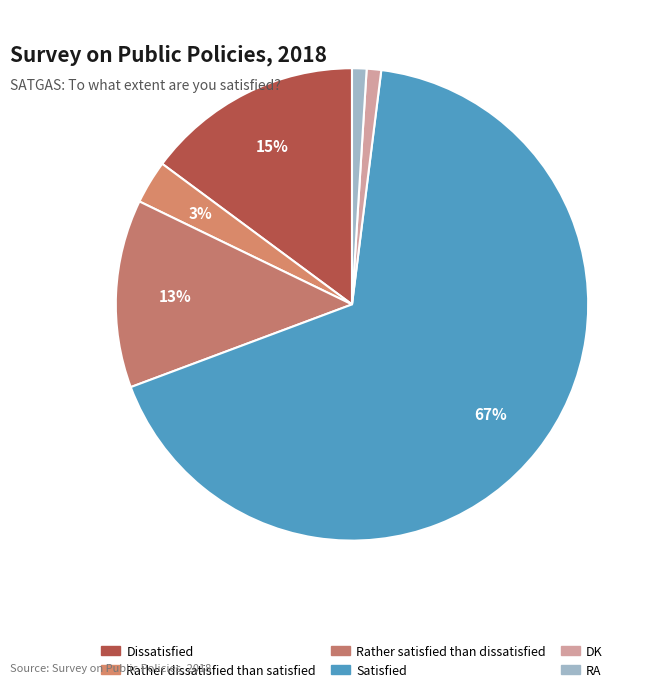

How many segments does this pie chart have?

6